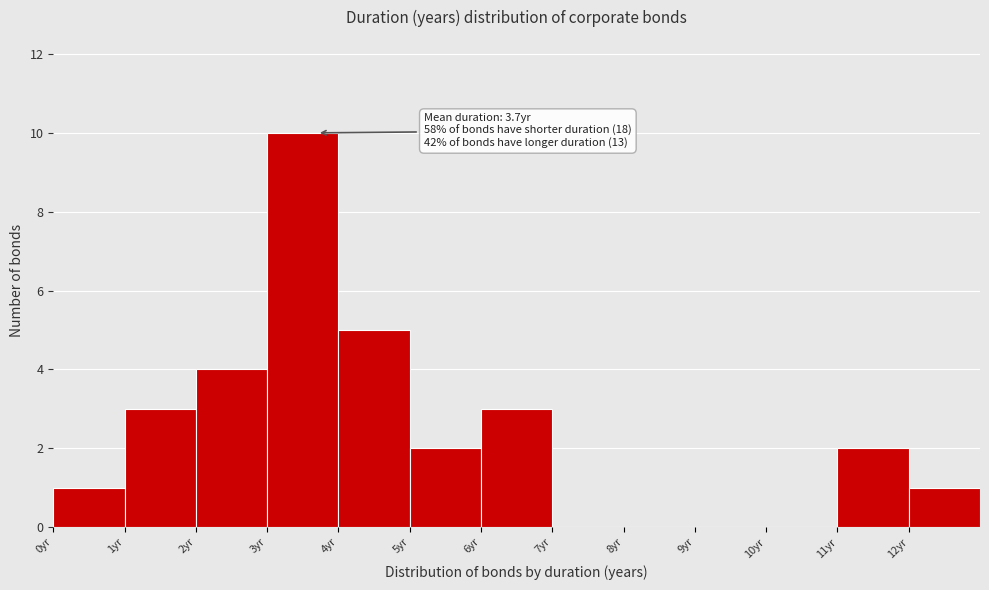

Which range on the x-axis has the tallest bar?

3 to 4